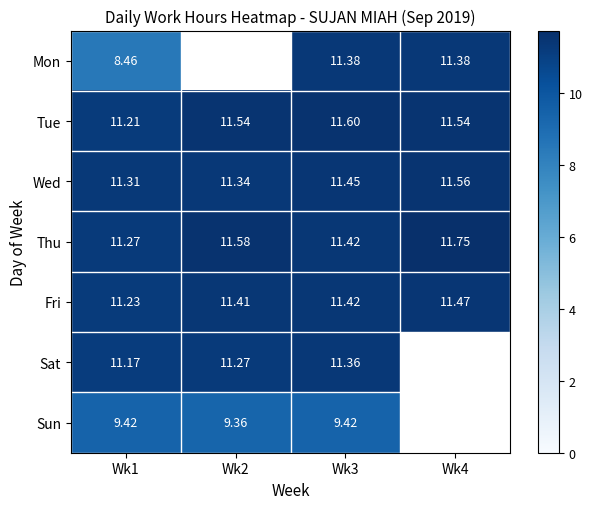

True or false: Sun has a value of 9.4 at Wk3.

True